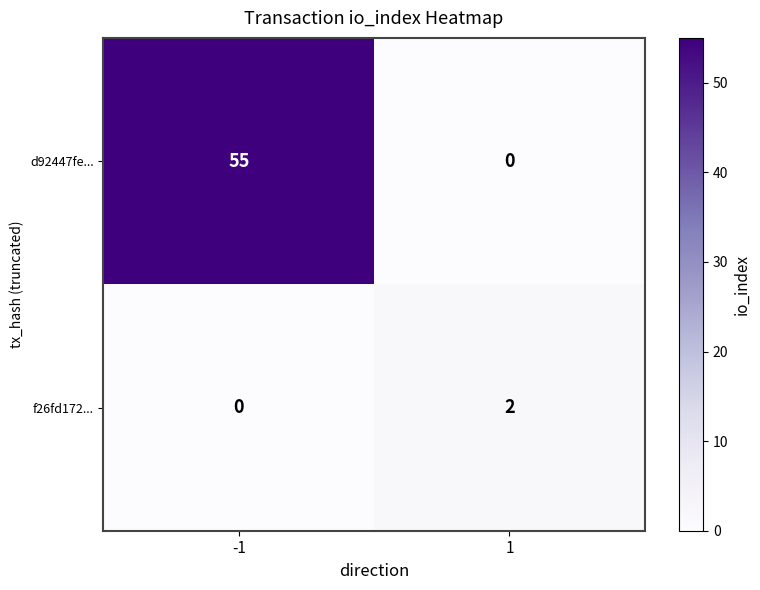

What is the maximum value shown in the chart?

55